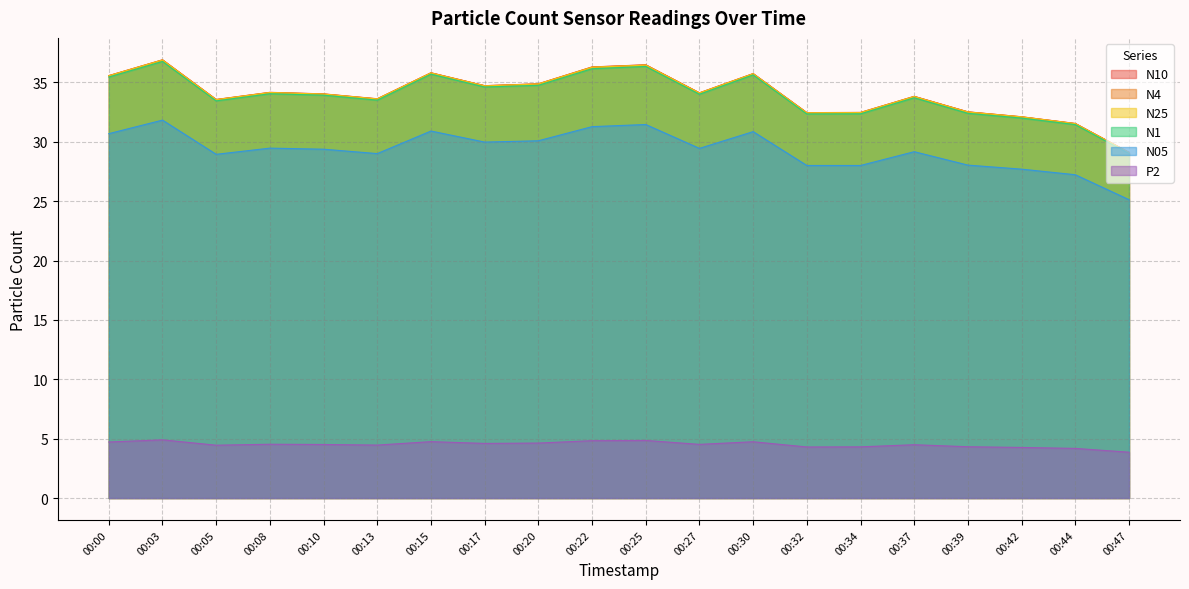

What is the difference between the N05 values at 00:03 and 00:10?

2.4